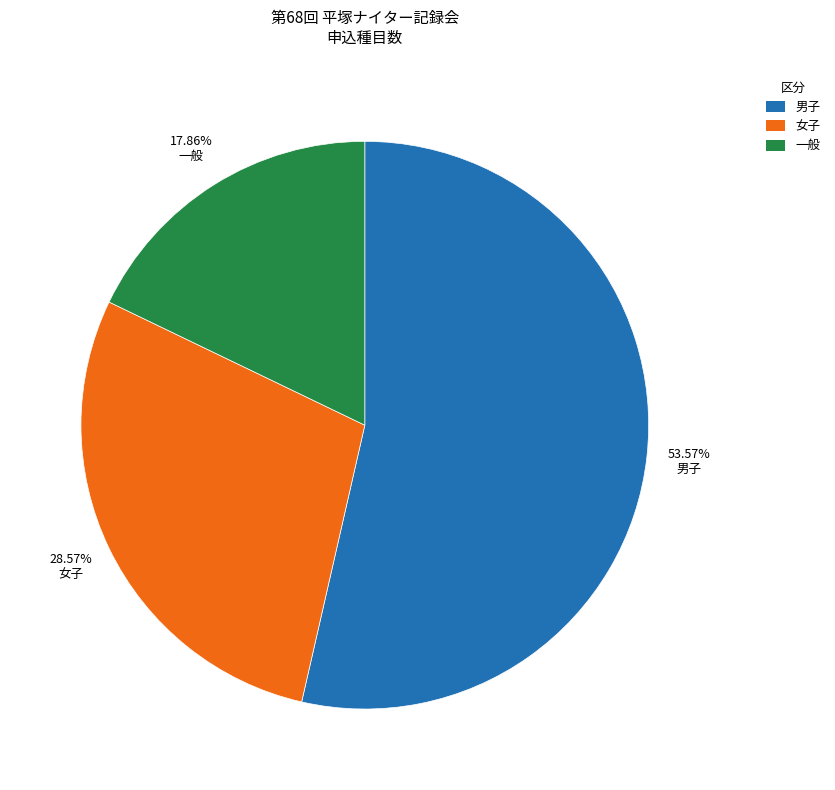

Which slice represents more than half of the pie?

男子